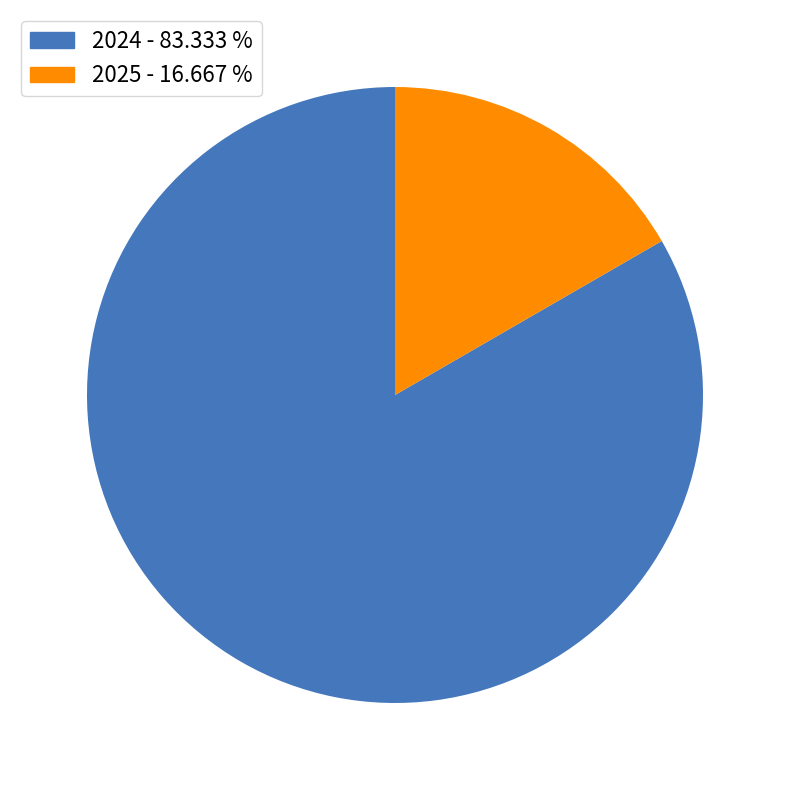

Count the number of slices in the pie.

2